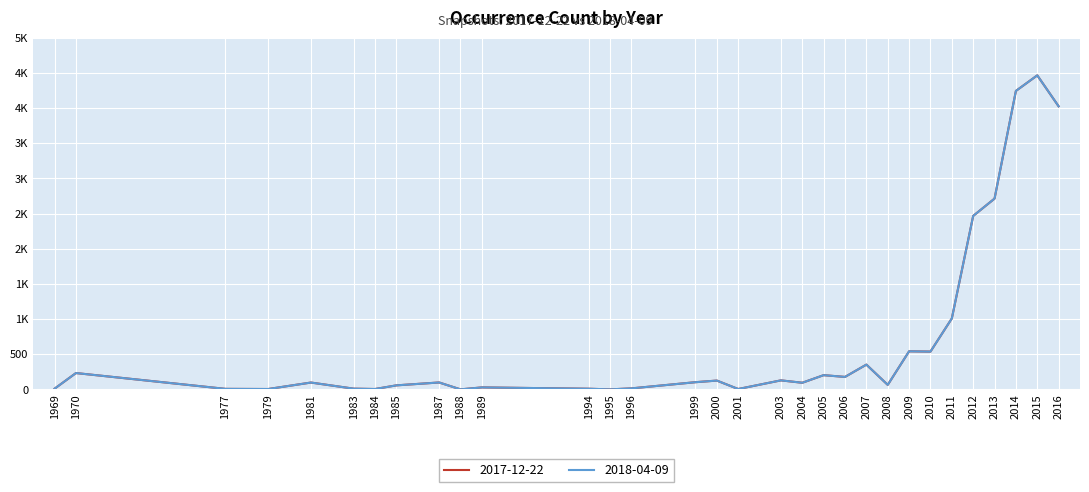

At which category does the chart reach its peak across all series?

2015